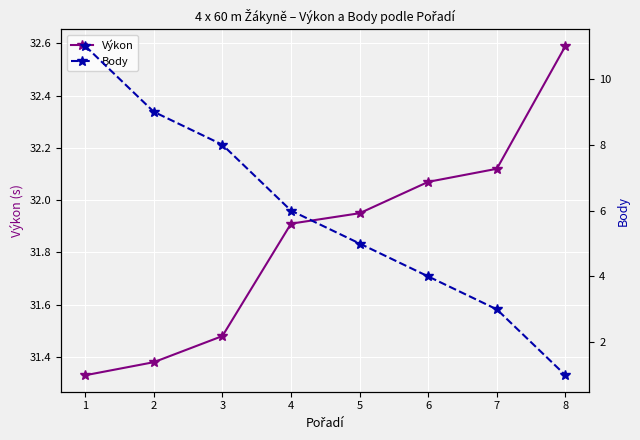

List the series in order of their peak value, lowest first.

Body, Výkon